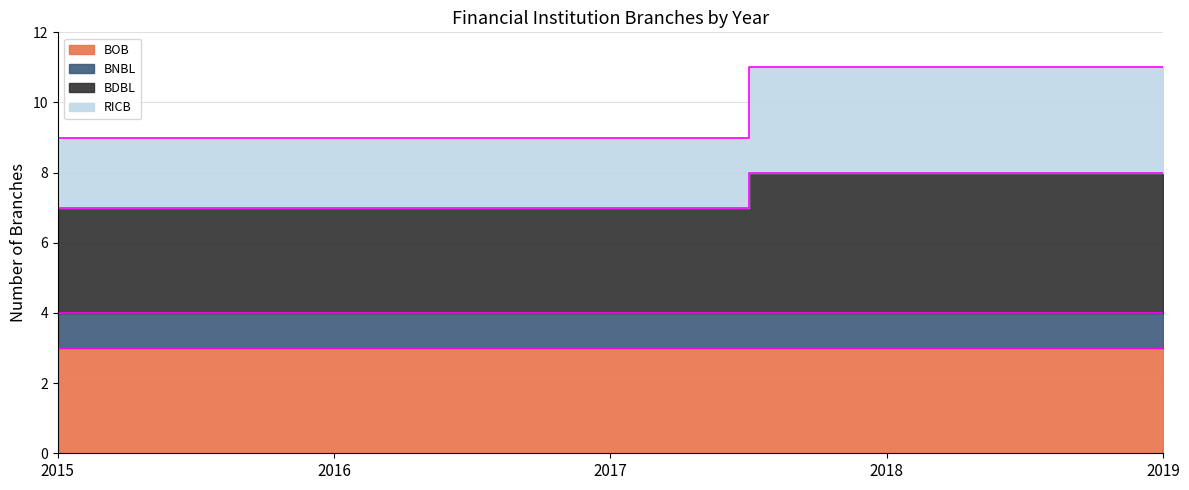

At which category is the sum across all series the highest?

2018